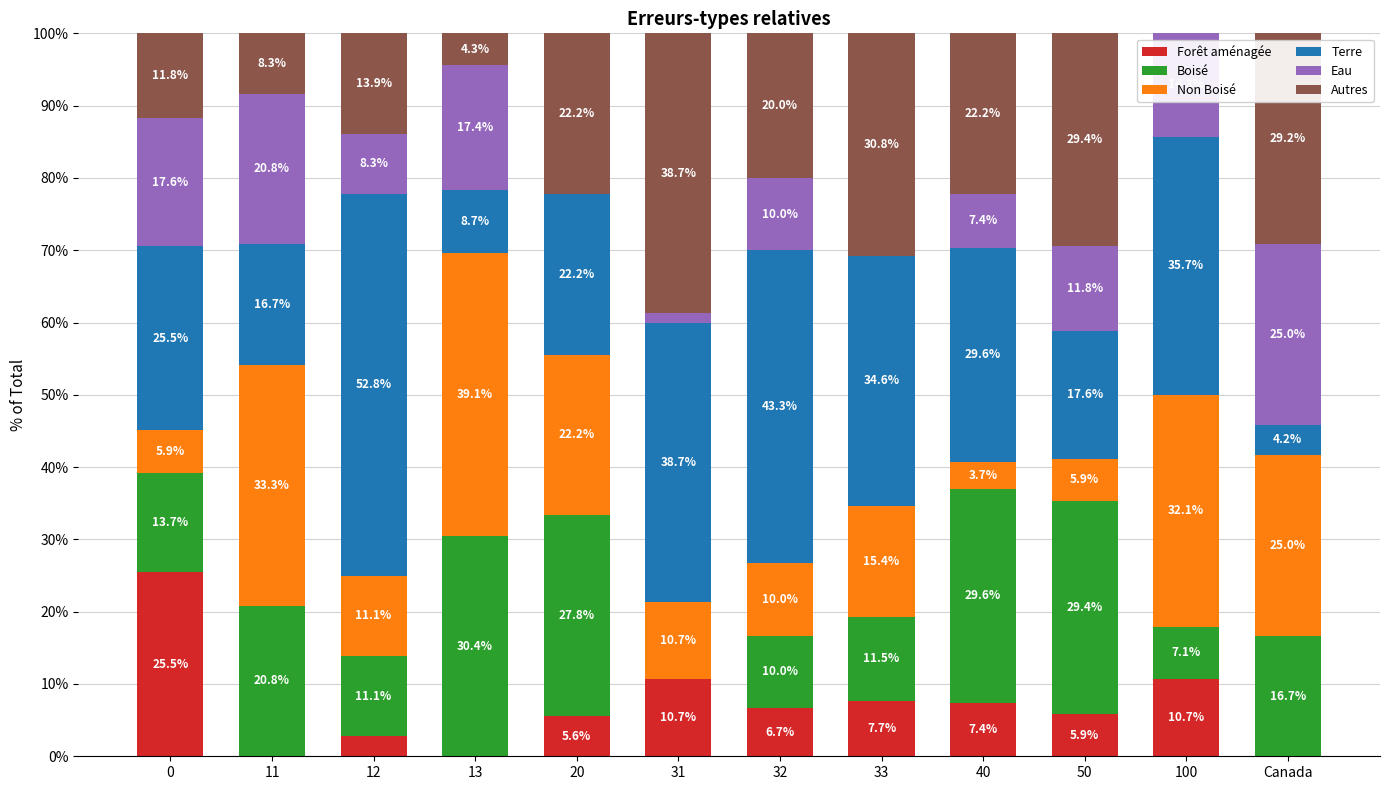

Is it true that Forêt aménagée equals 7.4 at 40?

True